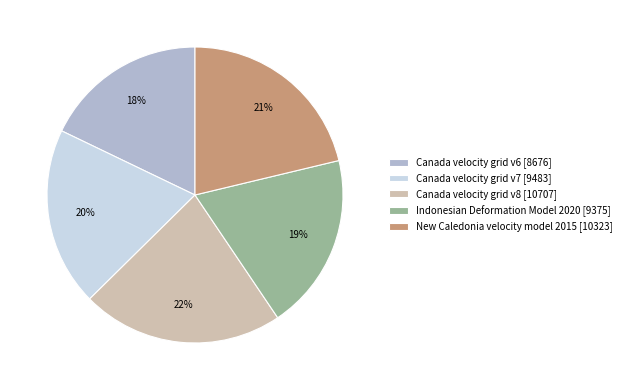

Which category has the biggest portion of the pie?

Canada velocity grid v8